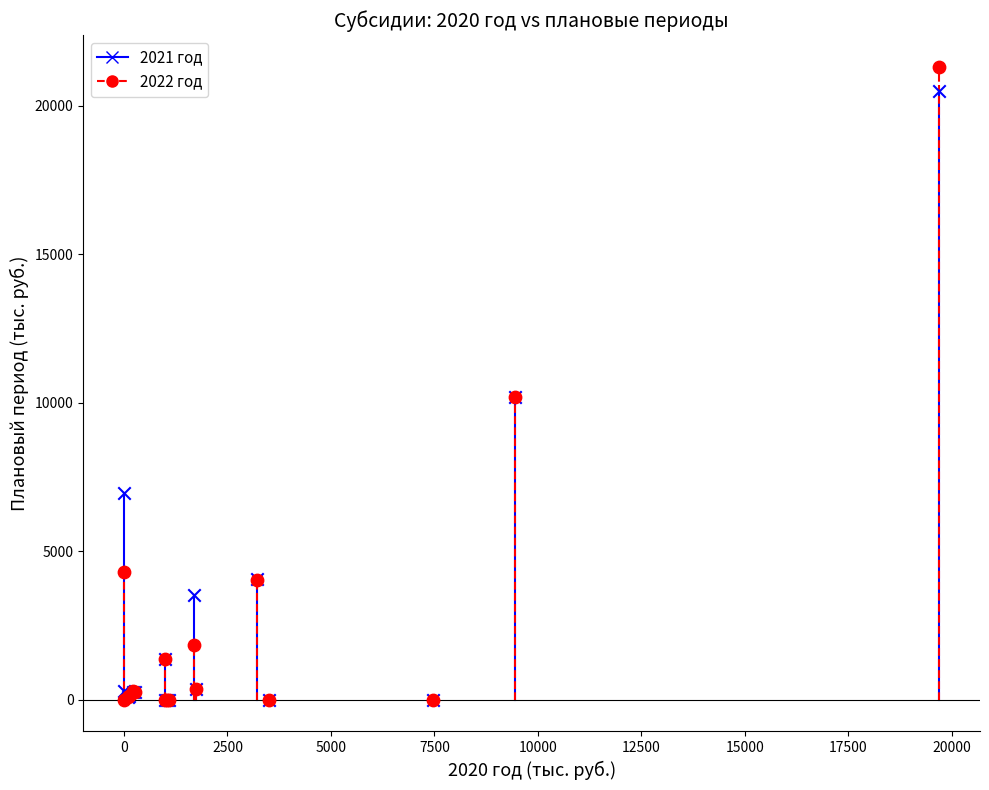

What are all the series names shown in the legend?

2021 год, 2022 год